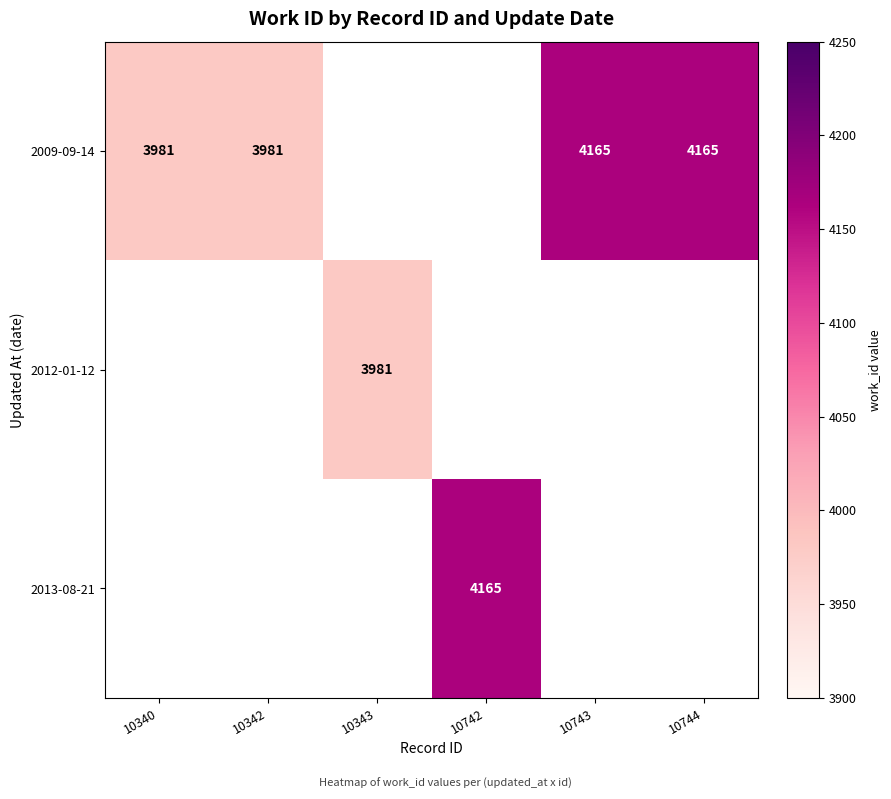

The value of 2009-09-14 at 10744 is 4165. True or false?

True